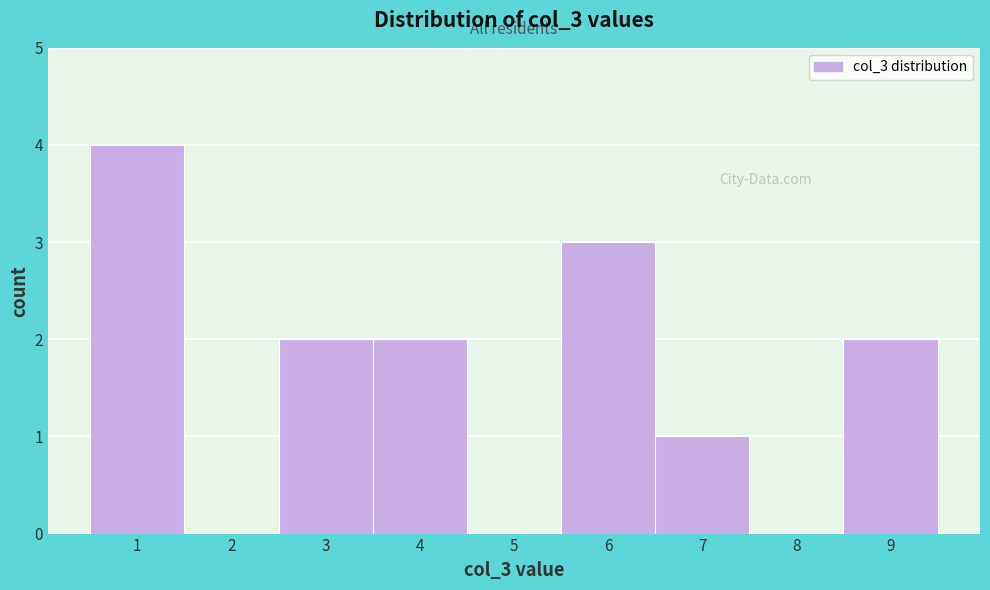

Reading left to right, transcribe this chart: for each bar, give the range it covers on the x-axis and its height. The values are not printed on the chart, so give them approximately, as read against the axis.

0.5 to 1.5: 4
1.5 to 2.5: 0
2.5 to 3.5: 2
3.5 to 4.5: 2
4.5 to 5.5: 0
5.5 to 6.5: 3
6.5 to 7.5: 1
7.5 to 8.5: 0
8.5 to 9.5: 2